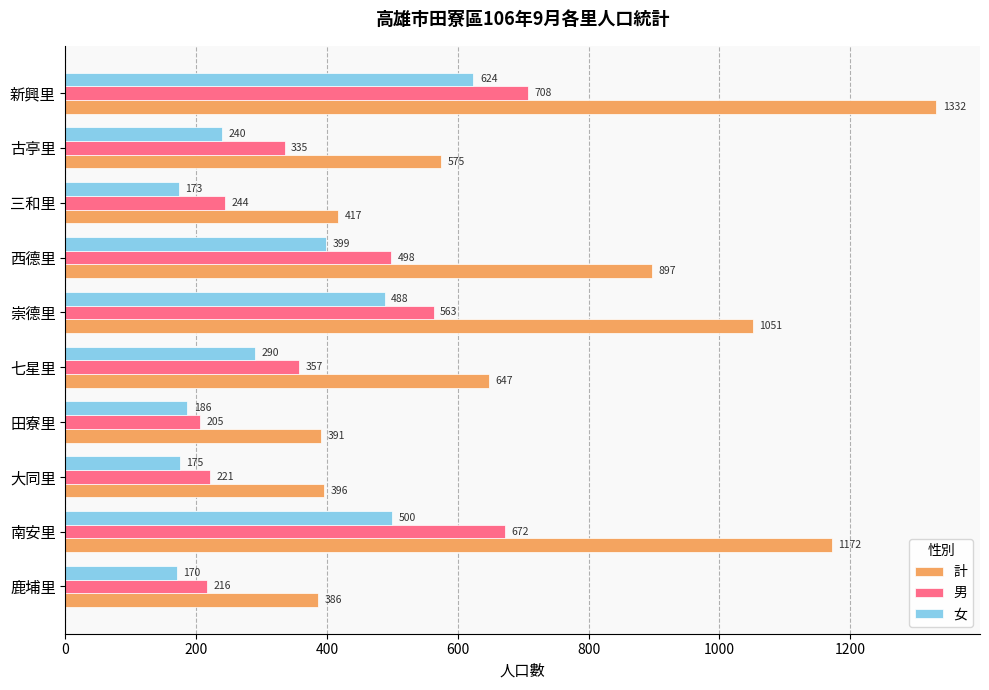

At which category is the sum across all series the highest?

新興里